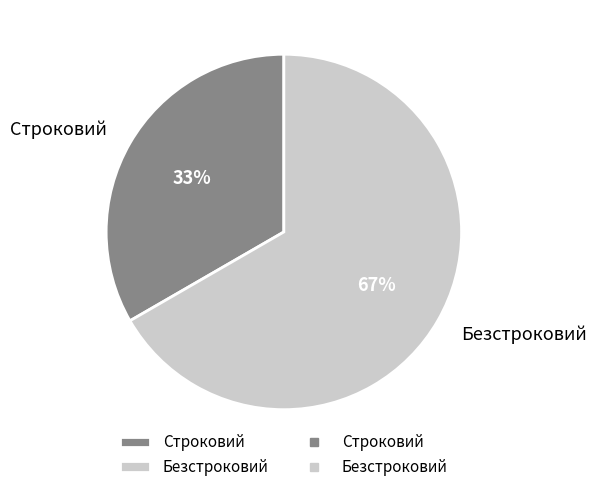

Which has a higher value, Строковий or Безстроковий?

Безстроковий